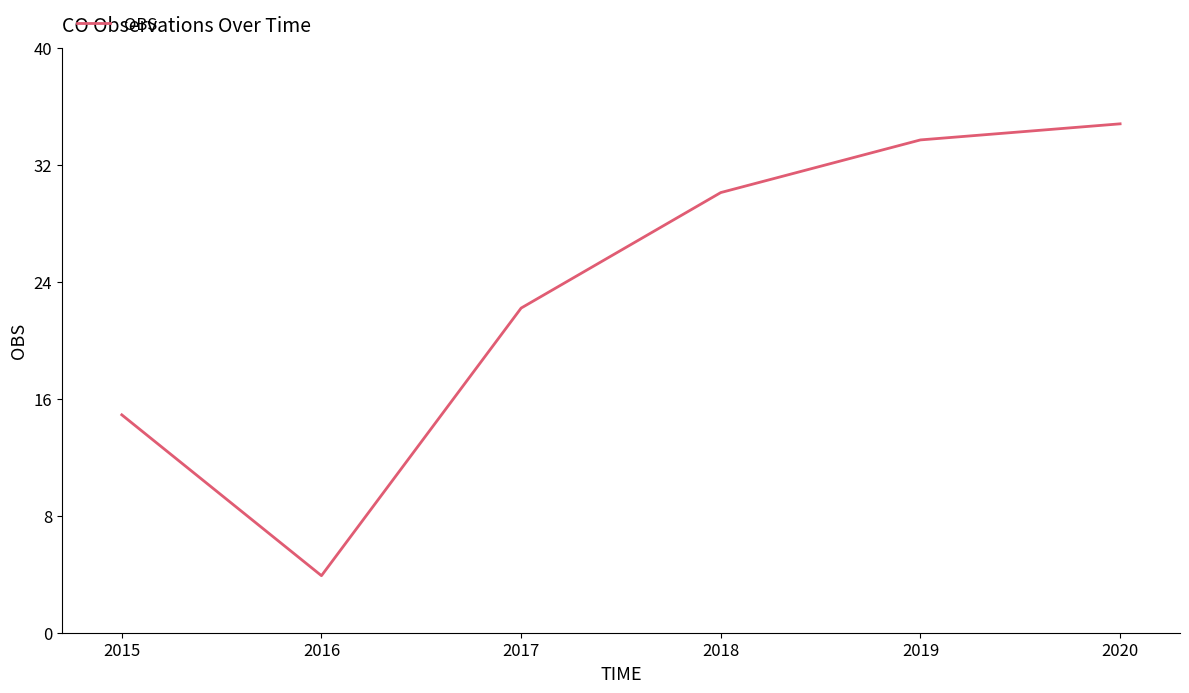

Rank the categories by value from highest to lowest.

2020, 2019, 2018, 2017, 2015, 2016